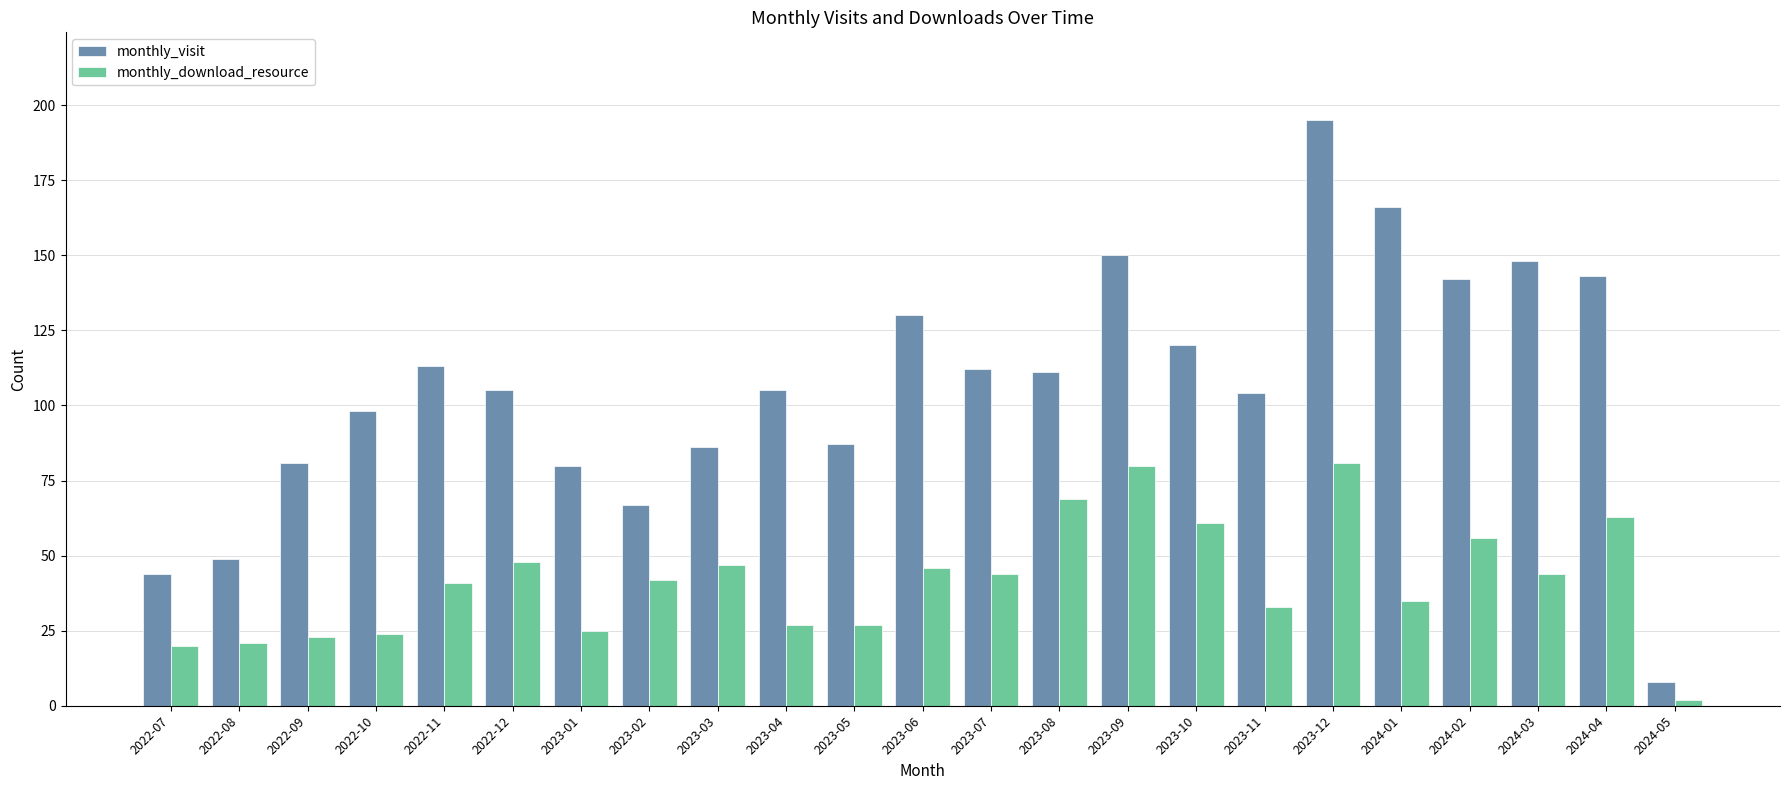

What is the difference between the maximum and second lowest values in the monthly_download_resource series?

61